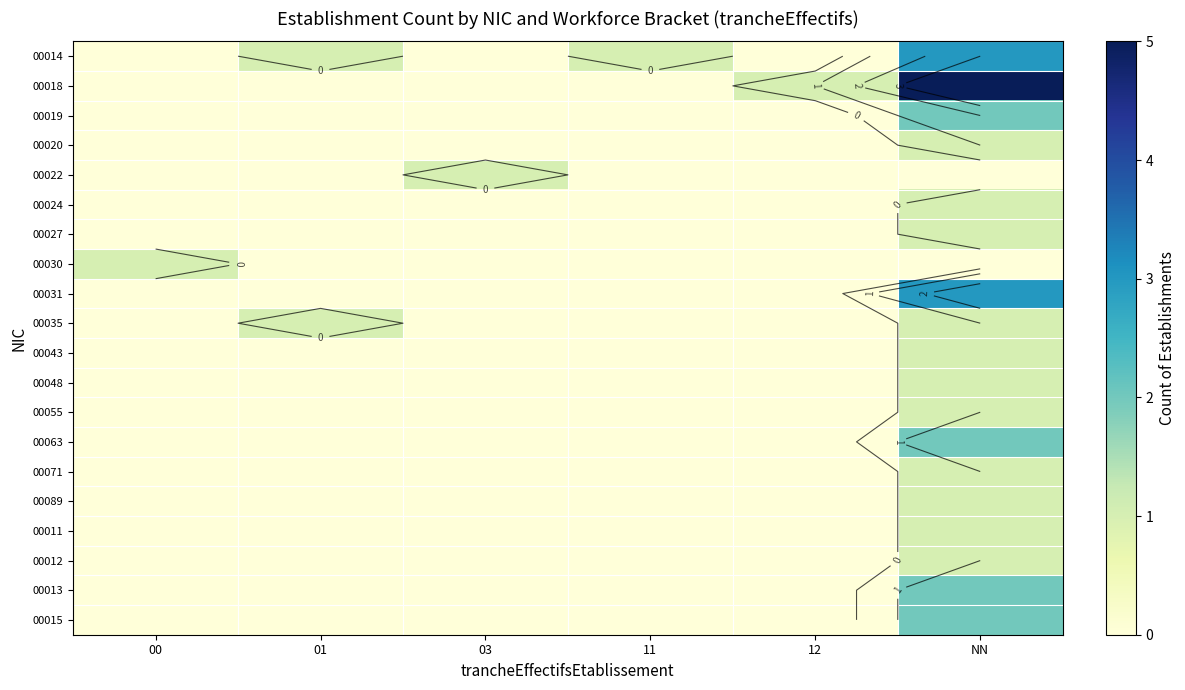

How many values in the 00048 series exceed 0?

1